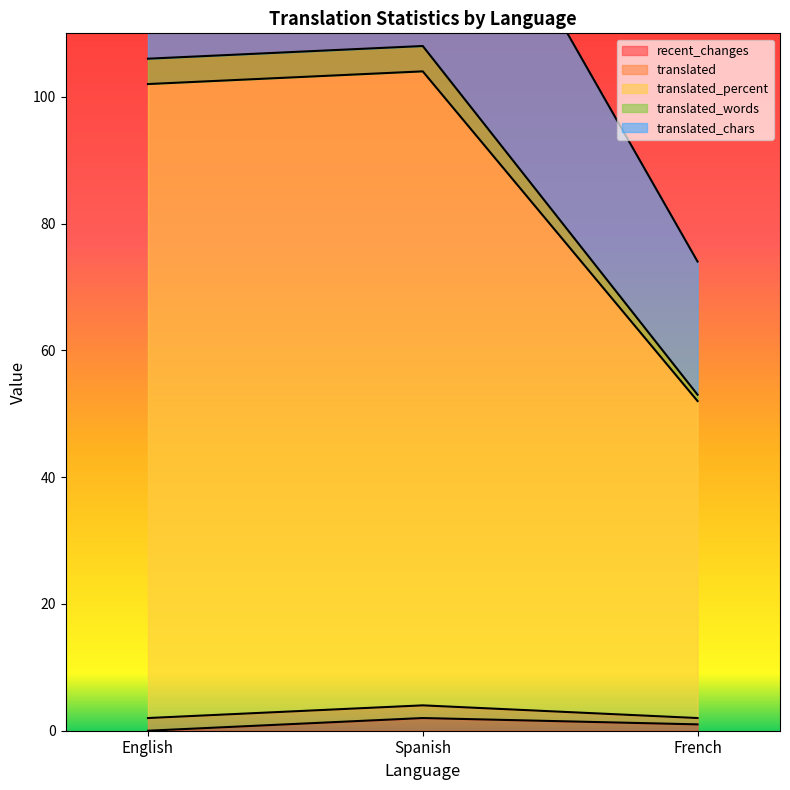

Is the value of translated_percent at English greater than the value of translated_words at Spanish?

Yes